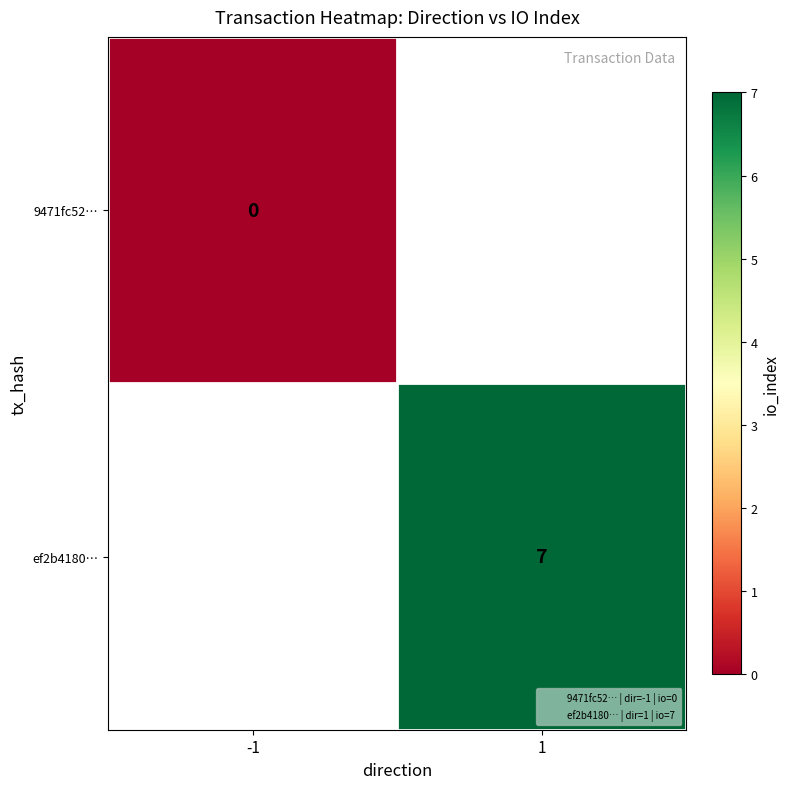

Count the number of data series in this chart.

2